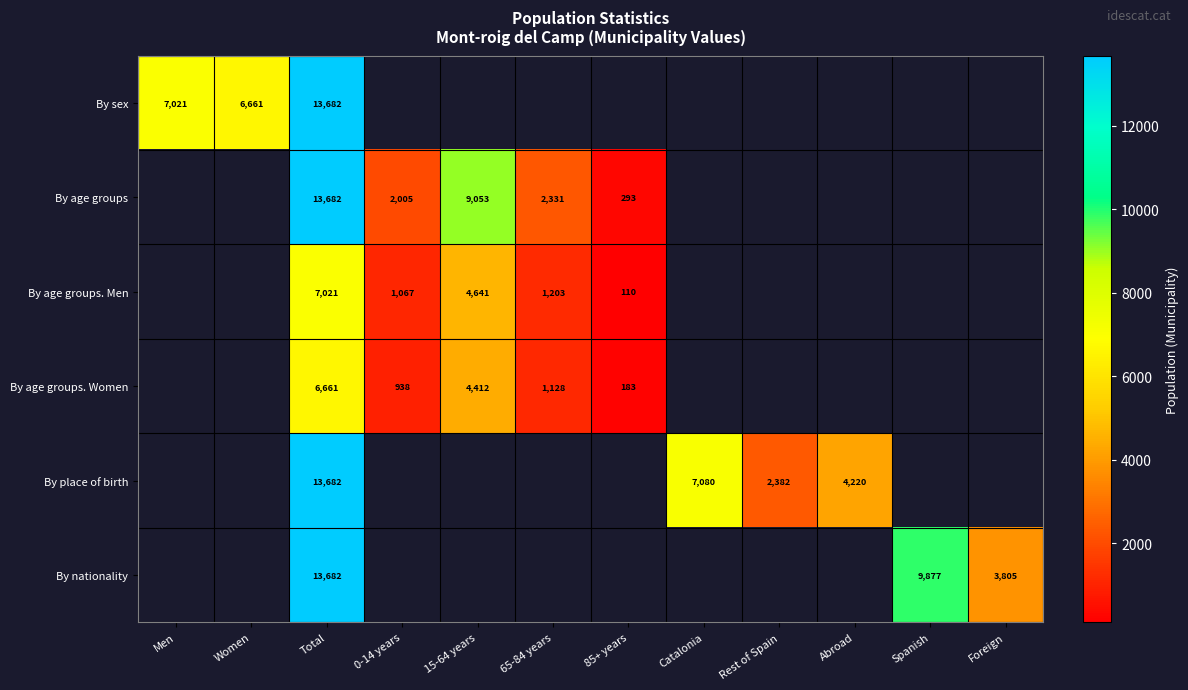

Is it true that By age groups. Women equals 11288 at Total?

False